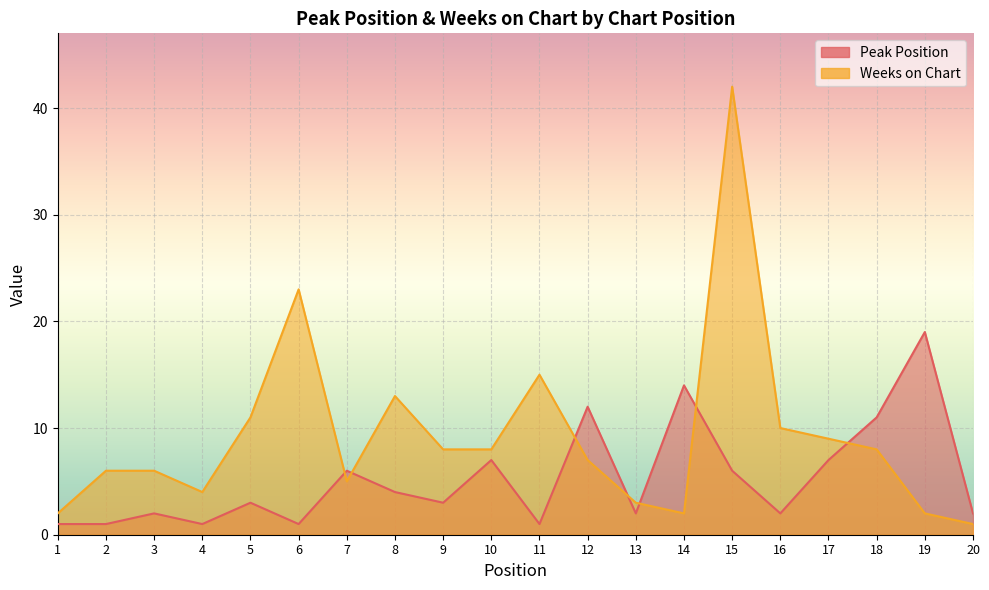

Reading left to right, extract all data points from this chart.

Peak Position: 1	1	2	1	3	1	6	4	3	7	1	12	2	14	6	2	7	11	19	2
Weeks on Chart: 2	6	6	4	11	23	5	13	8	8	15	7	3	2	42	10	9	8	2	1